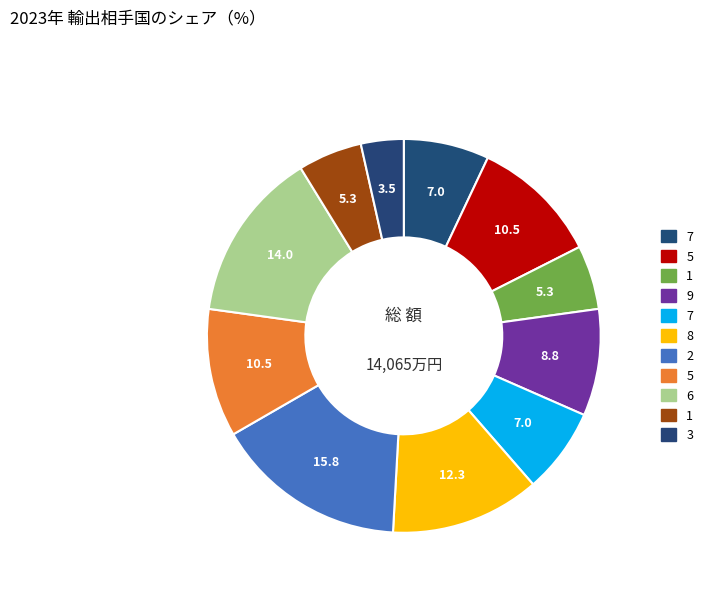

How many segments does this pie chart have?

11